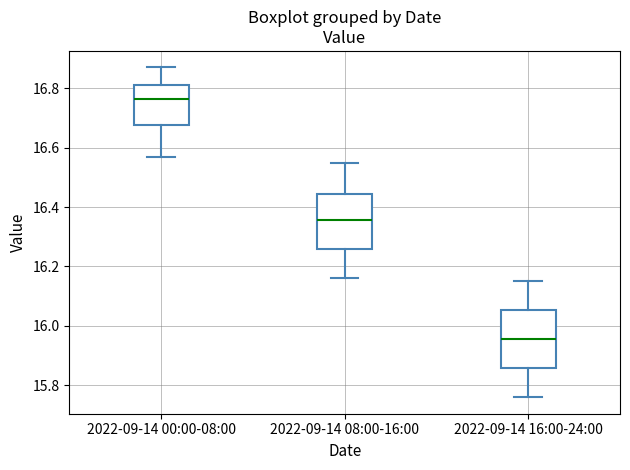

Reading left to right, transcribe this box plot: for each box, give where its median line is, the range the box spans, and where its two whiskers end, as read against the y-axis. The values are not printed on the chart, so give them approximately, as read against the axis.

2022-09-14 00:00-08:00: median 16.76, box 16.68 to 16.82, whiskers 16.58 to 16.88
2022-09-14 08:00-16:00: median 16.36, box 16.26 to 16.44, whiskers 16.16 to 16.56
2022-09-14 16:00-24:00: median 15.96, box 15.86 to 16.06, whiskers 15.76 to 16.16